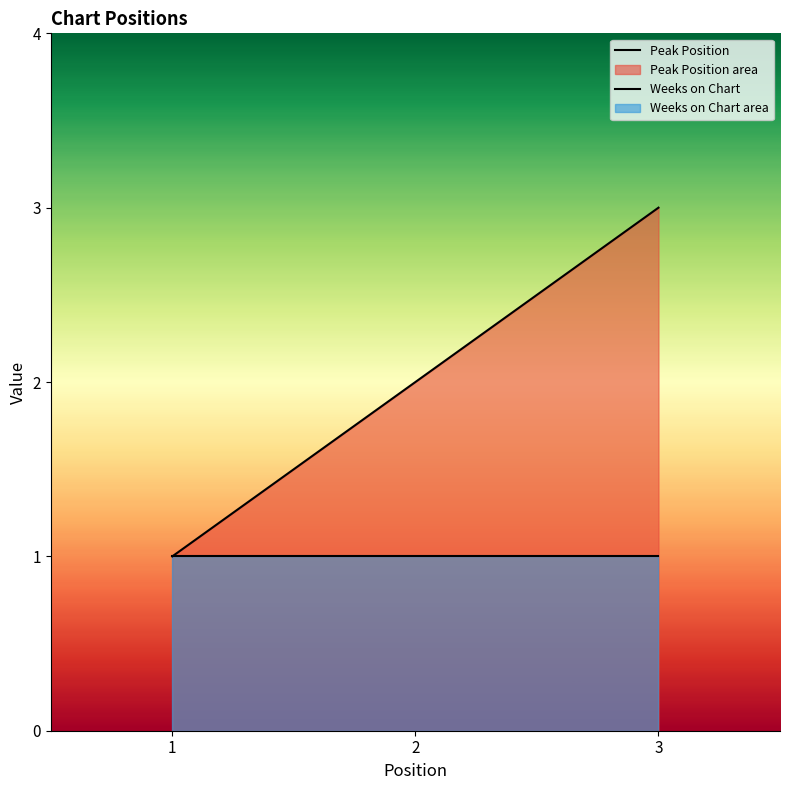

The Weeks on Chart series shows 1 at 2. True or false?

False